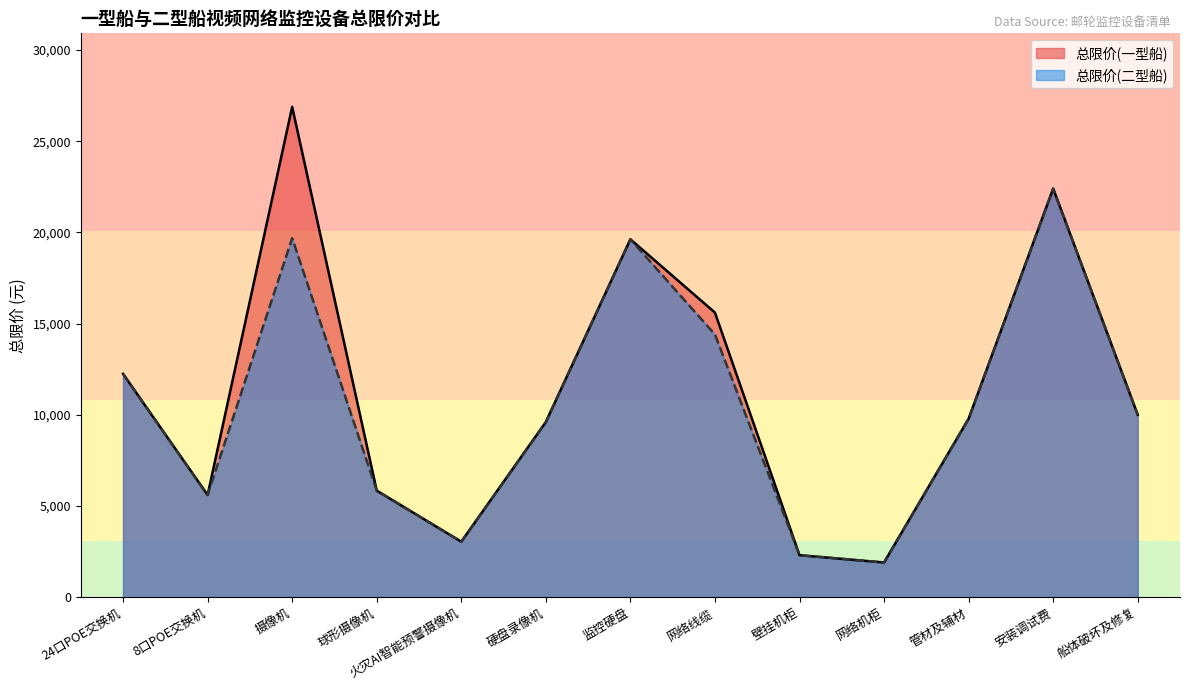

Between 安装调试费 and 船体破坏及修复, which series saw the biggest shift?

总限价(一型船)